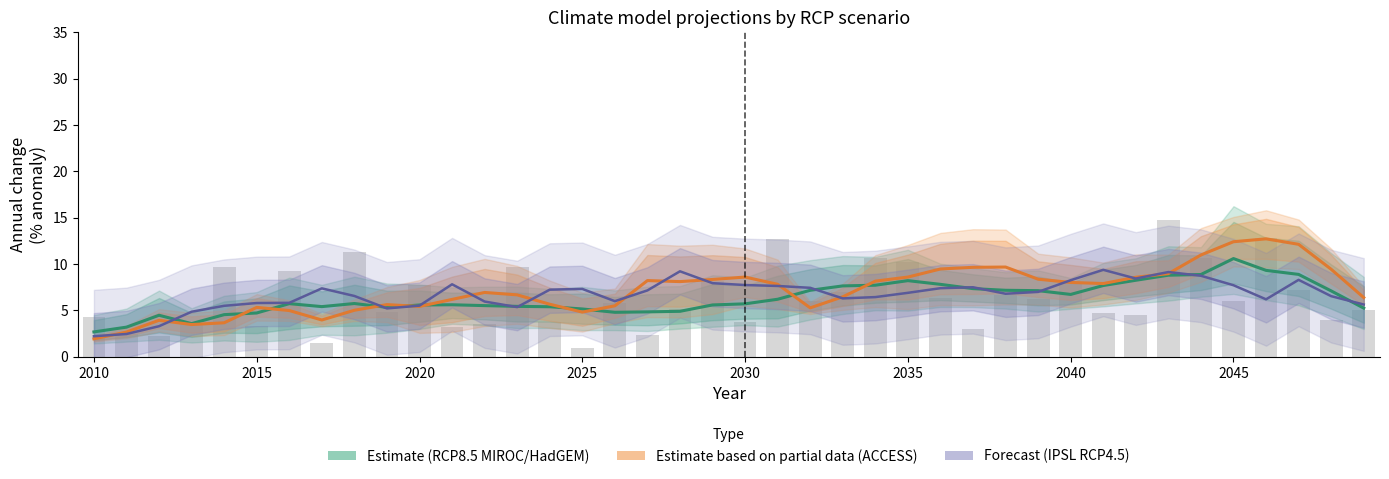

What is the smallest value displayed?

1.0